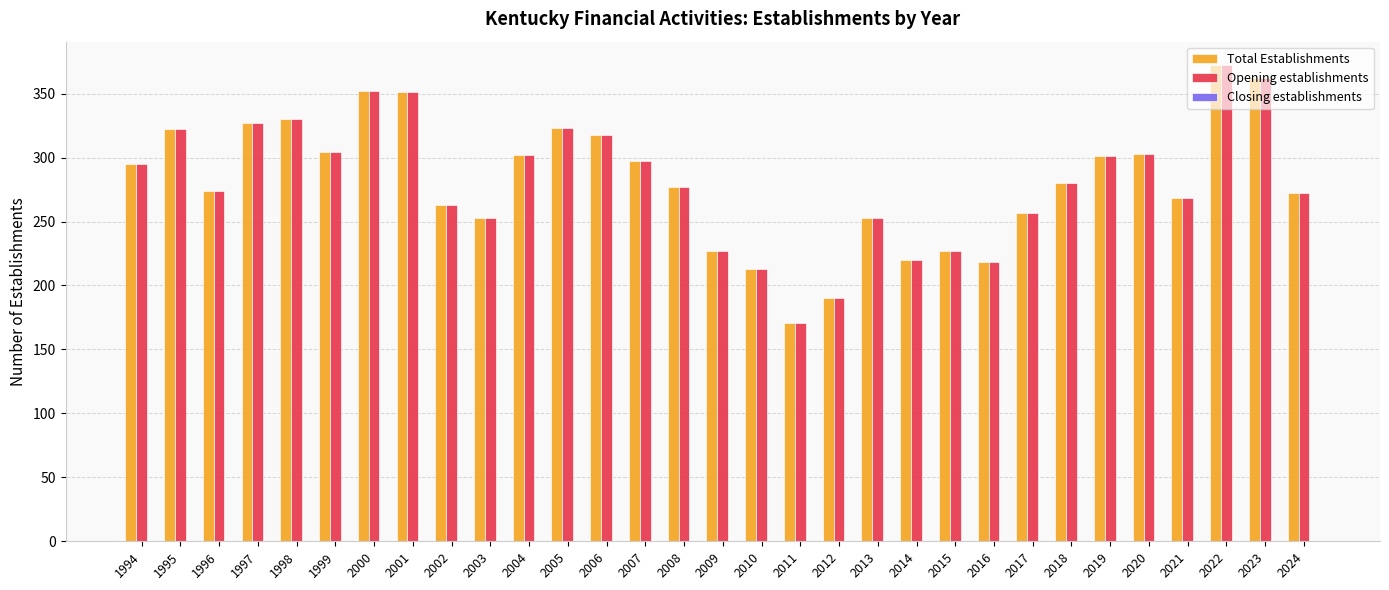

What is the total value across all series at 2000?

704